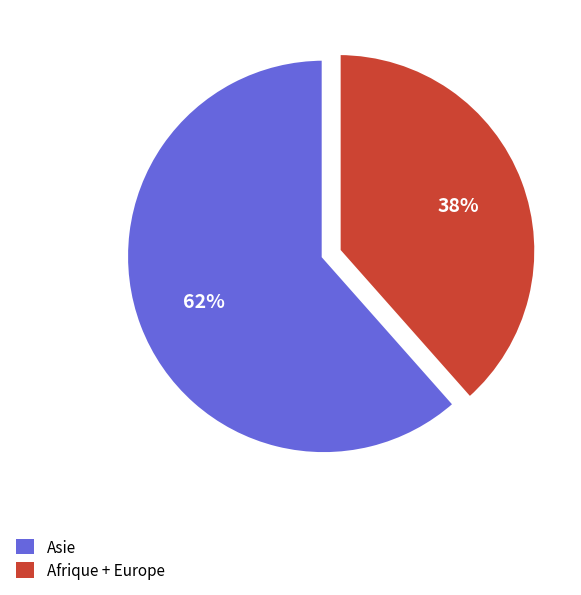

To the nearest percent, what percentage of the pie is Afrique + Europe?

38%